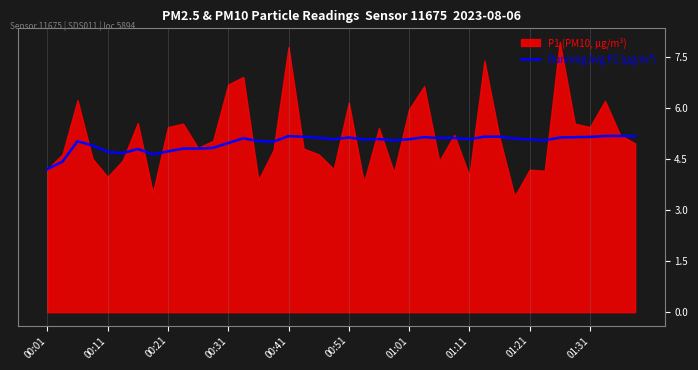

How many data points are above 5?

28